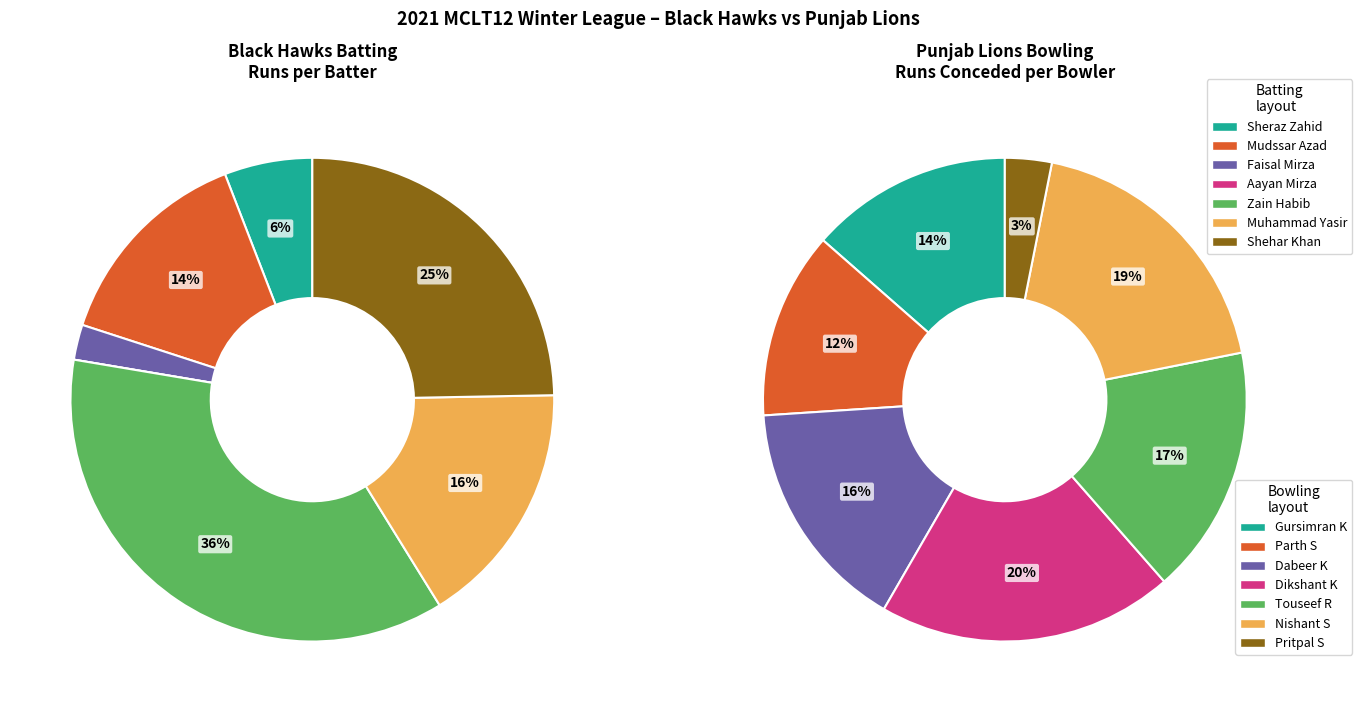

What is the largest slice in the pie chart?

Zain Habib